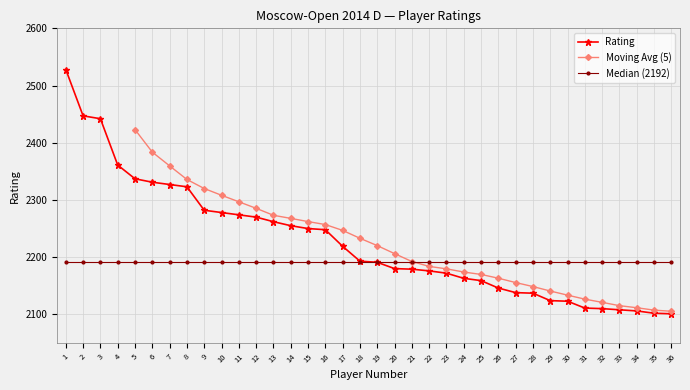

Is this an area chart (filled region under the line)?

No